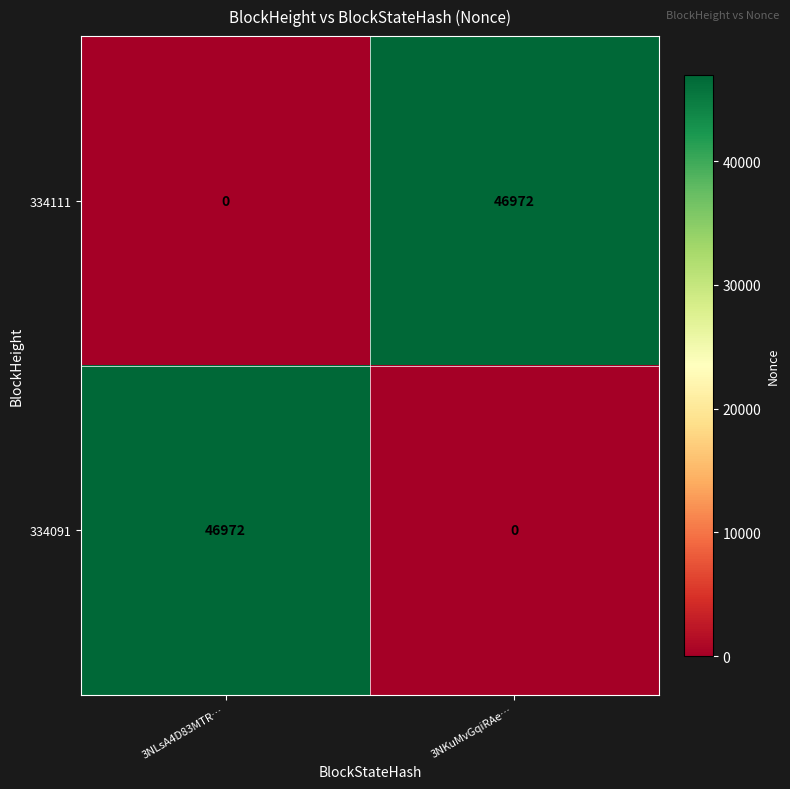

What is the total value across all series at 3NLsA4D83MTR…?

46972